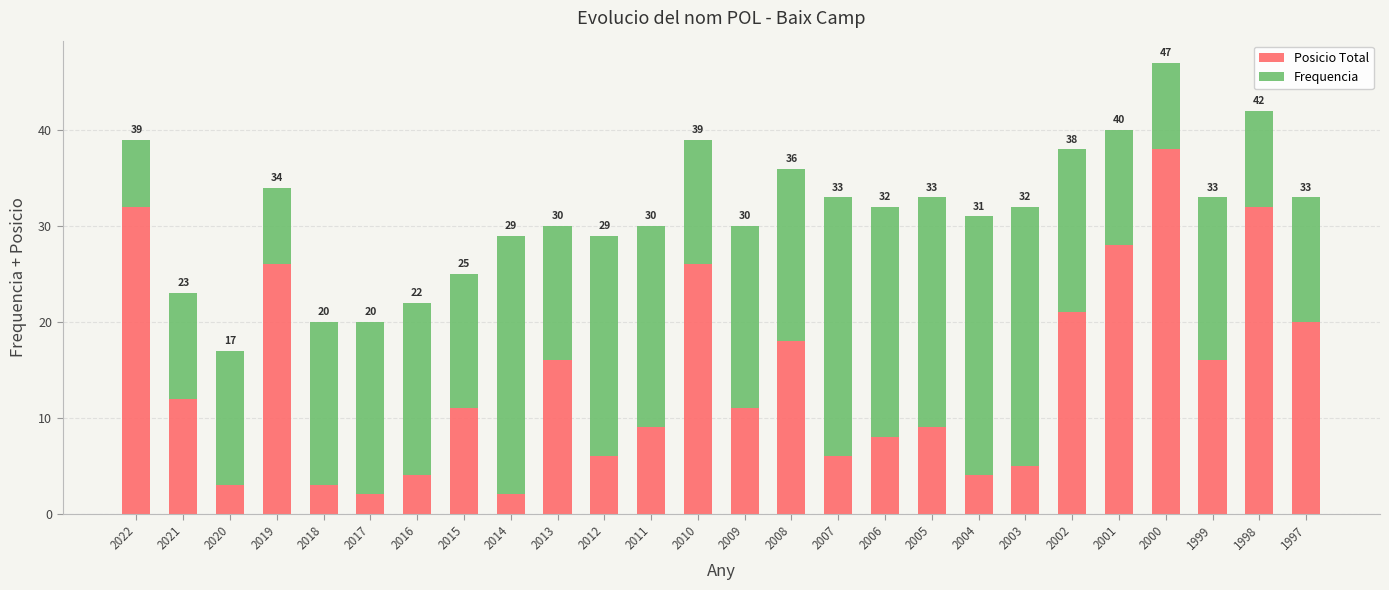

Does the chart contain any negative values?

No